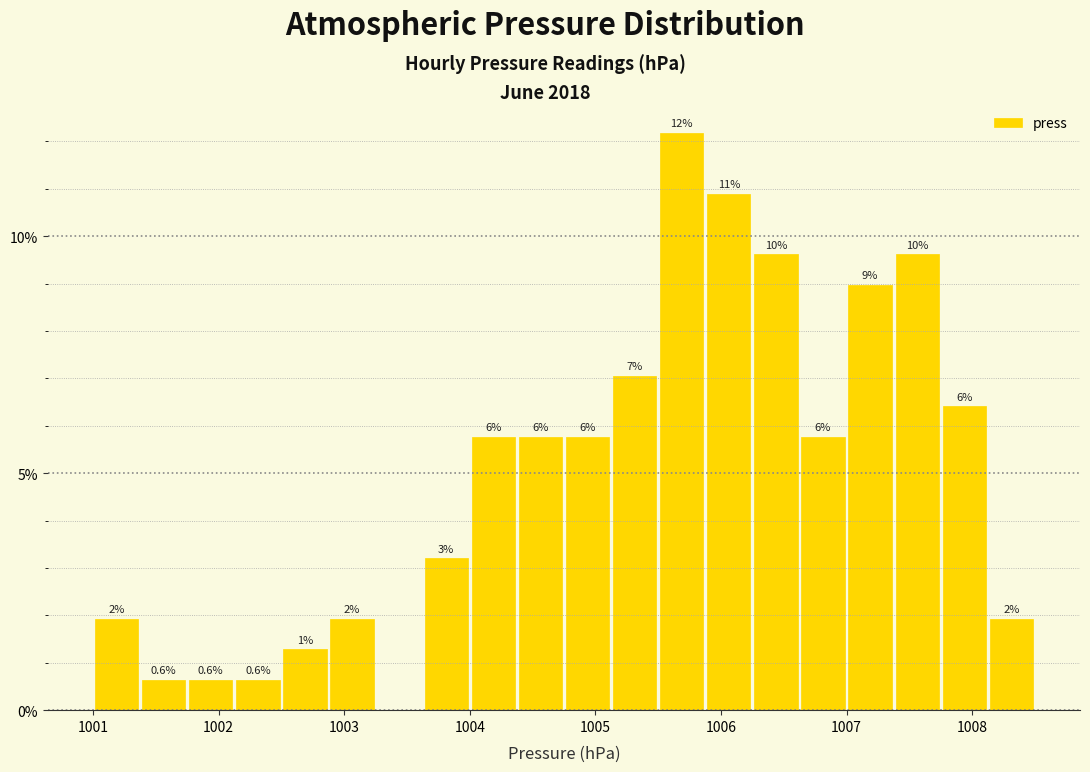

Around what value on the x-axis is the tallest bar? Give the approximate position of its centre, as read against the axis.

1005.7